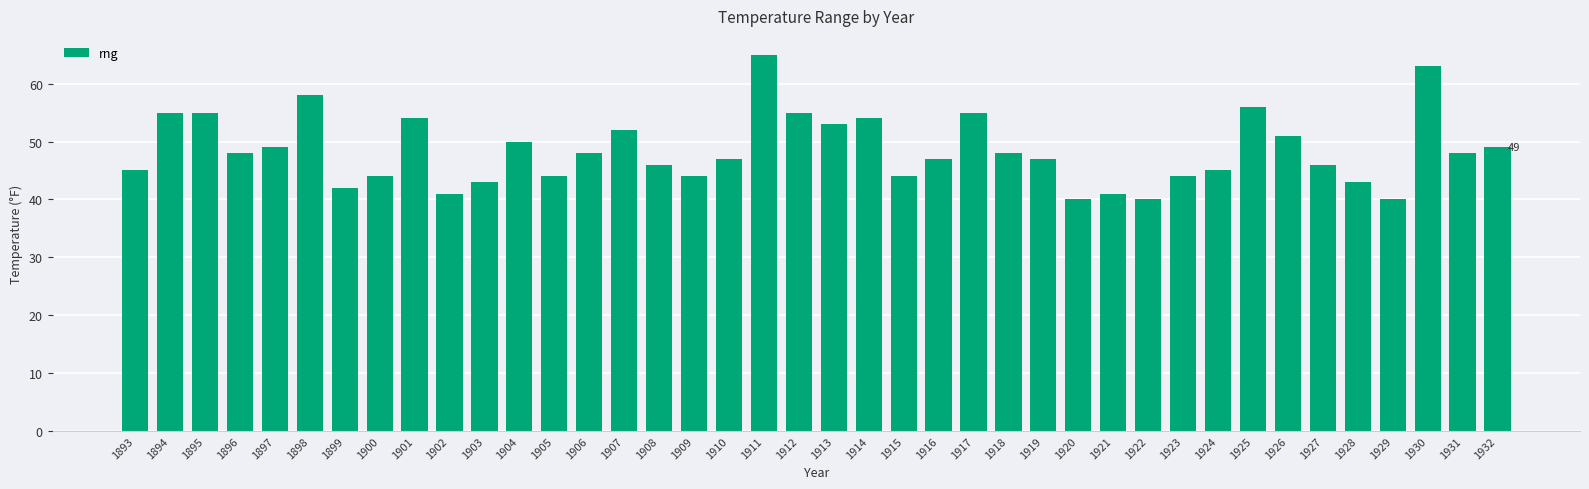

What is the change in value from 1896 to 1909?

-4